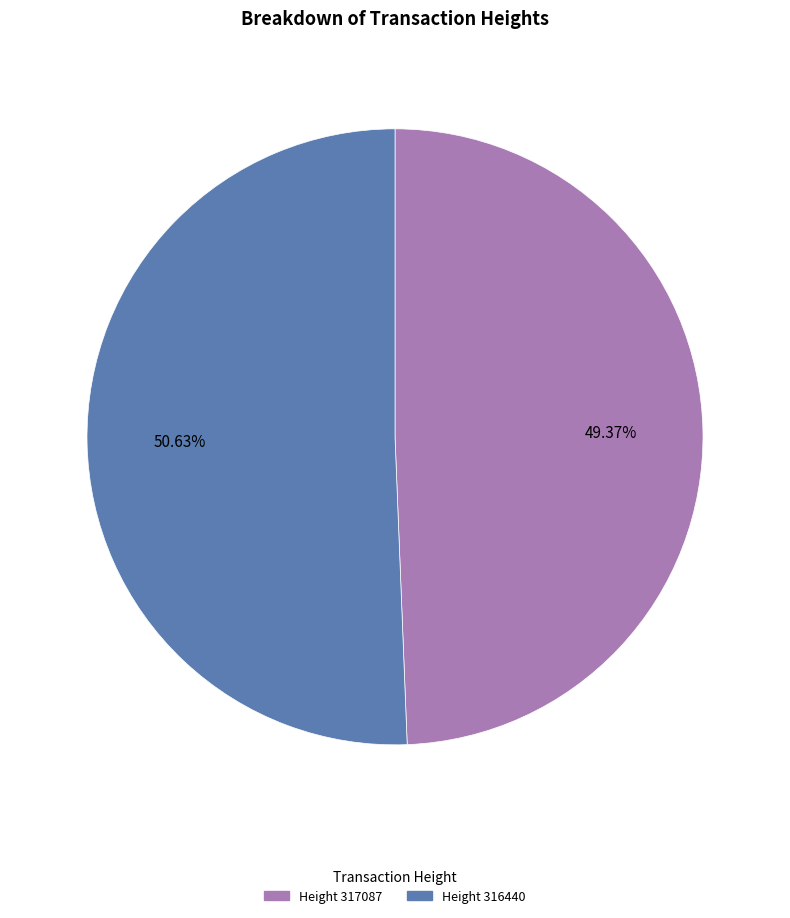

Is there any slice that represents more than half of the pie?

Yes